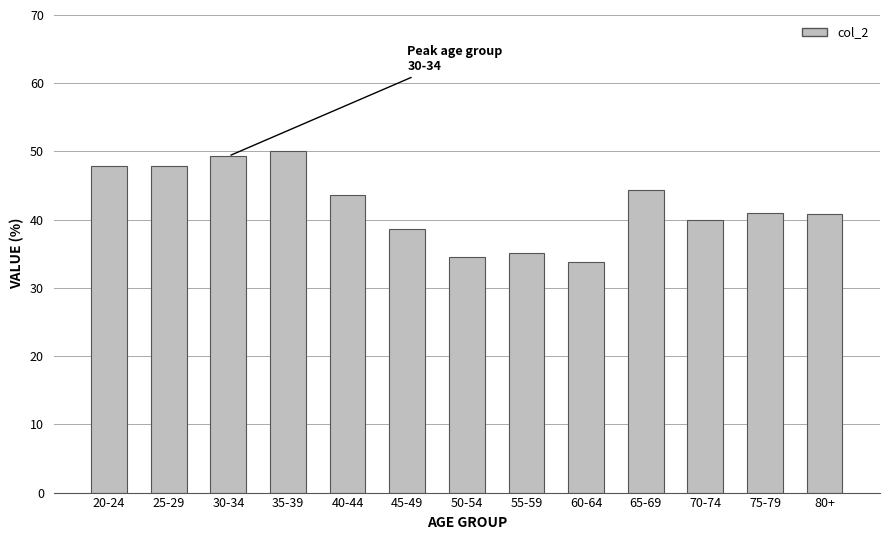

What is the label of the 9th bar from the right?

40-44